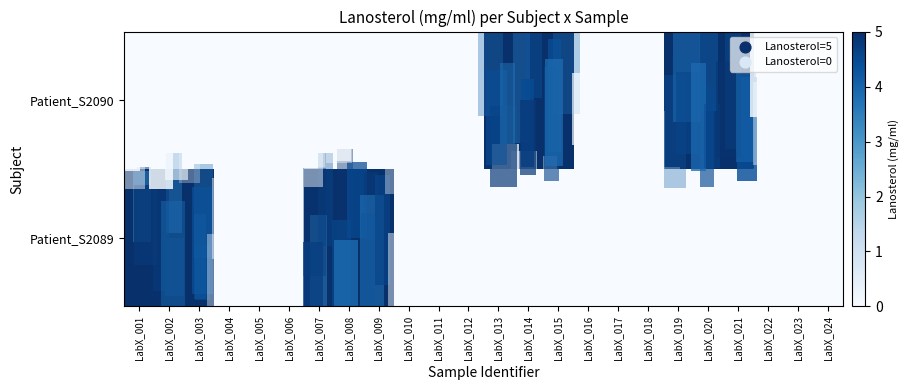

Which series changed the most between LabX_007 and LabX_016?

Patient_S2089